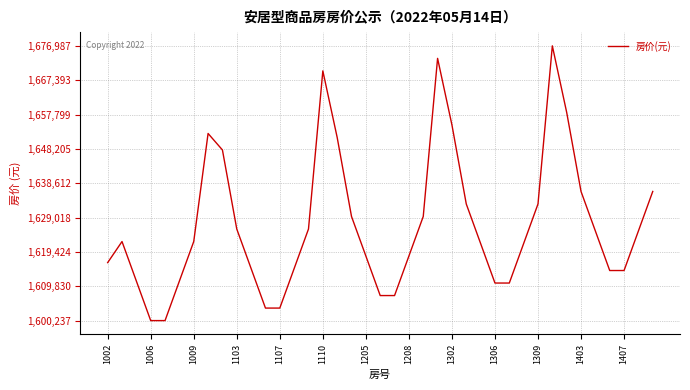

What is the difference between the maximum and minimum values?

76750